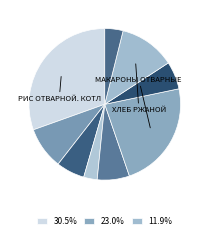

How many slices are in this pie chart?

9